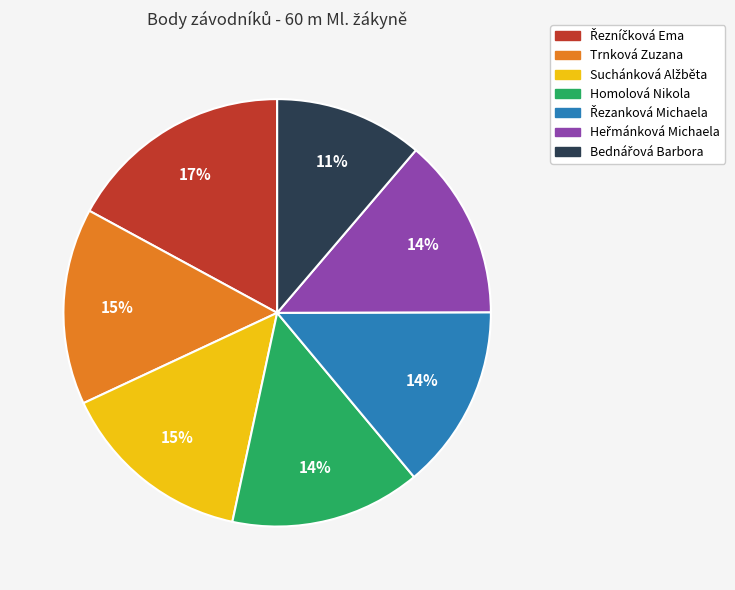

What percentage is the Homolová Nikola slice, to the nearest percent?

14%